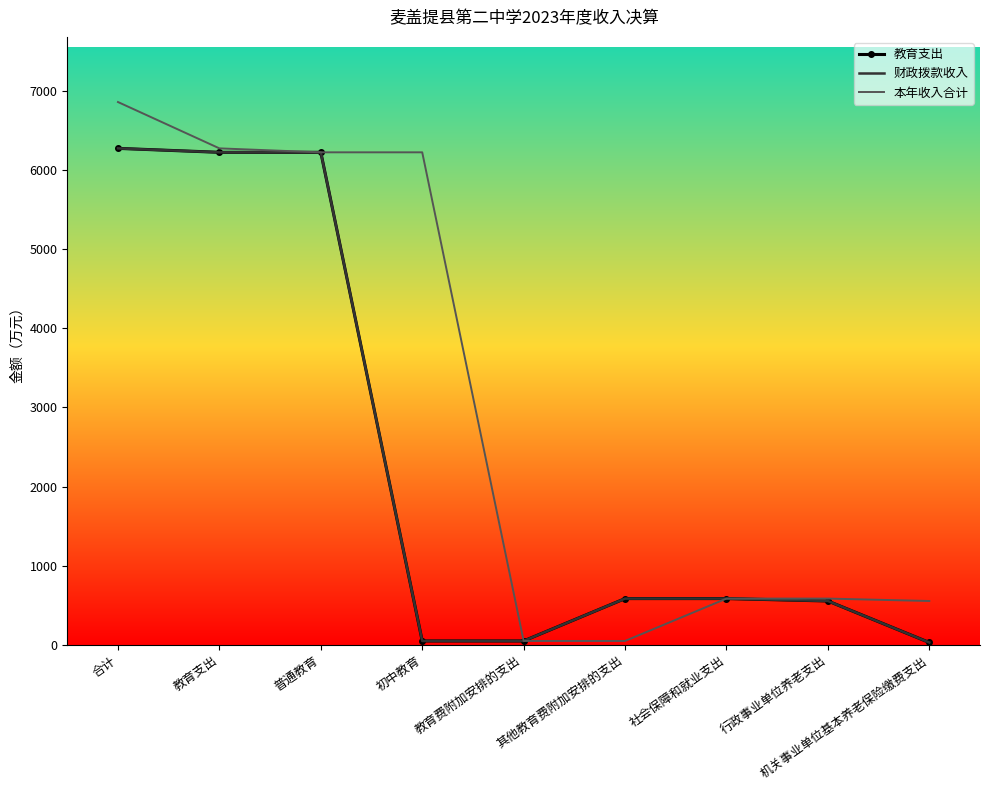

The value of 财政拨款收入 at 其他教育费附加安排的支出 is 929.5. True or false?

False